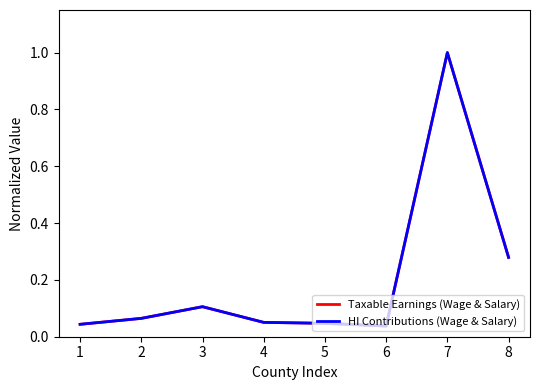

True or false: Taxable Earnings (Wage & Salary) has a value of 0.4 at 8.

False